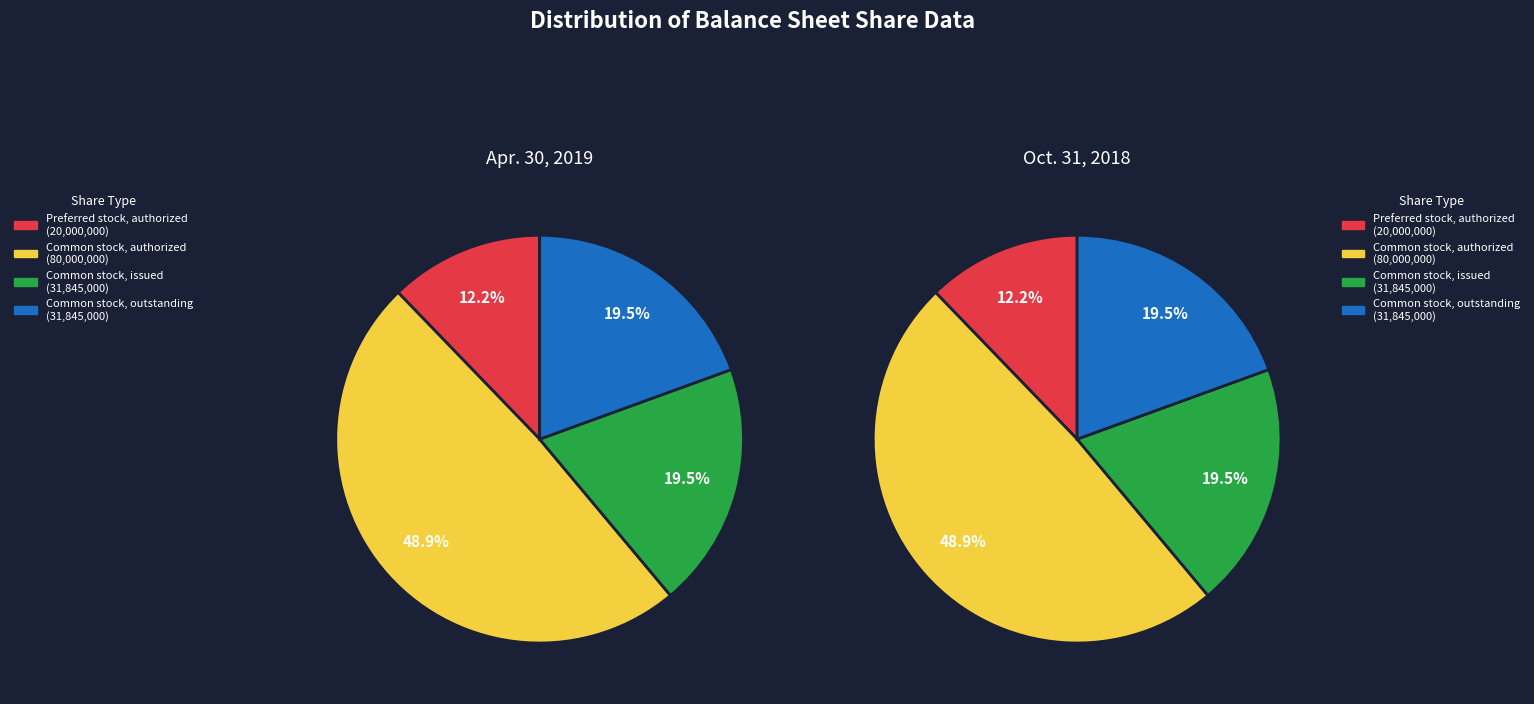

Is Common stock, issued the majority of the pie?

No